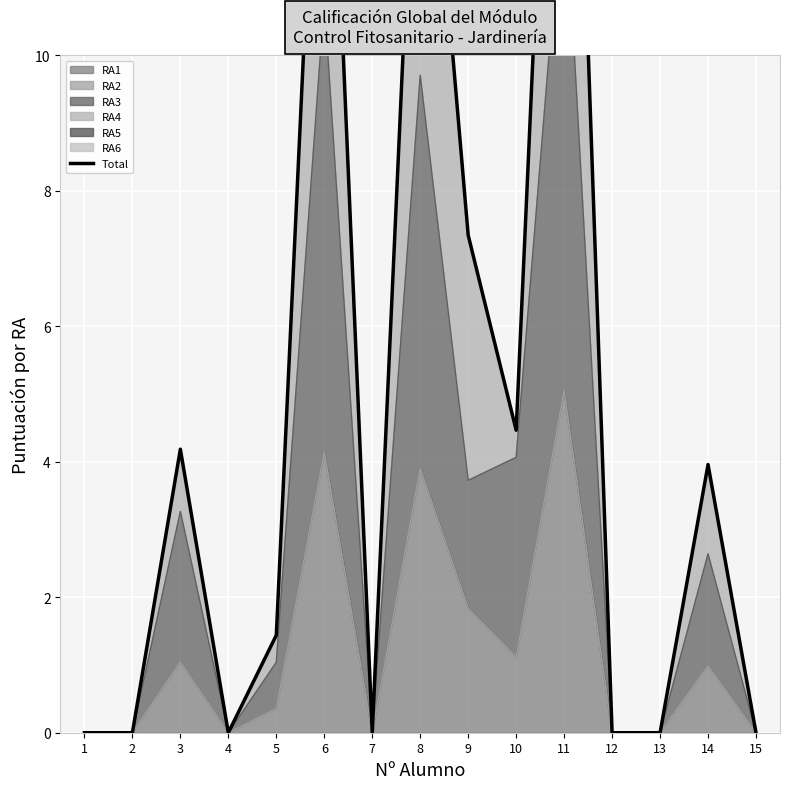

Which has a higher value, 10 or 3?

10